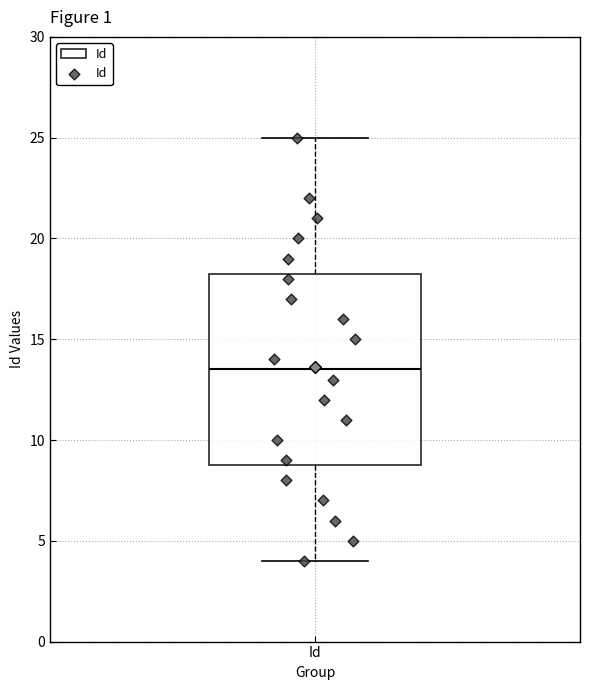

Read this box plot against the y-axis: the position of the median line, the range covered by the box, and the ends of both whiskers. The values are not printed on the chart, so give them approximately, as read against the axis.

median 13.5, box 9.0 to 18.5, whiskers 4.0 to 25.0